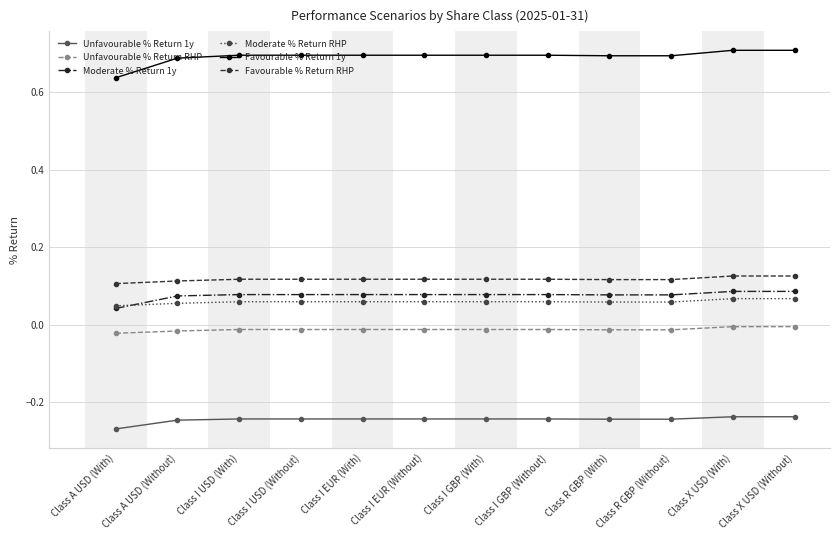

True or false: Moderate % Return 1y and Unfavourable % Return RHP intersect in this chart.

False